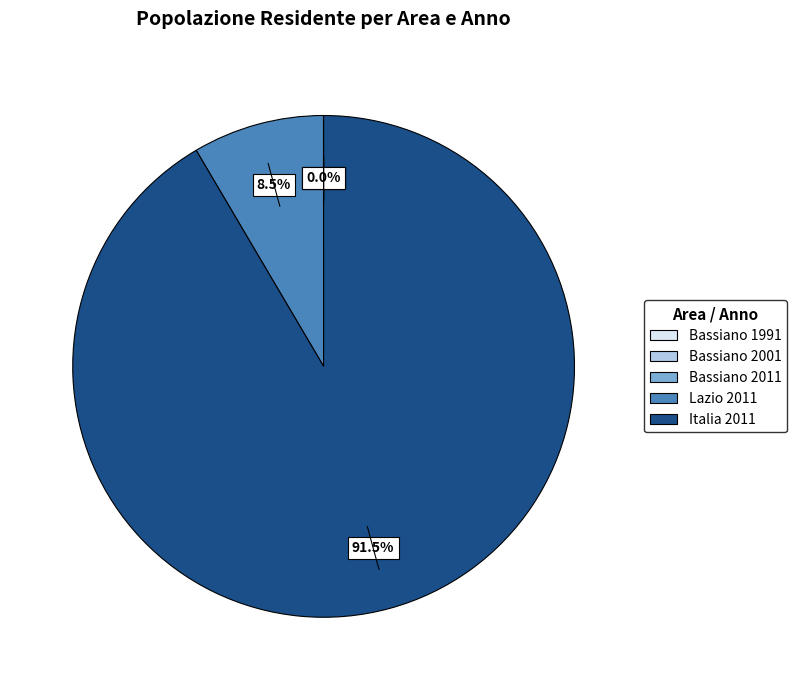

Is there a majority slice in this chart?

Yes